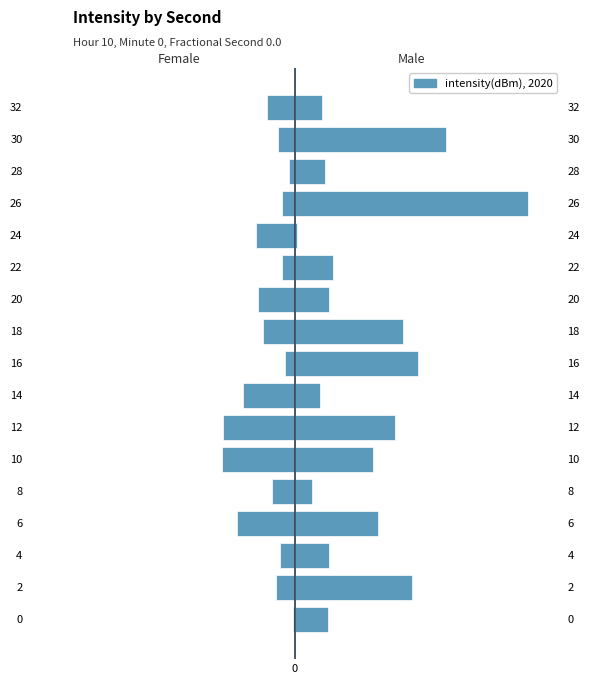

At 6, list the series in order from smallest to largest.

Female, Male